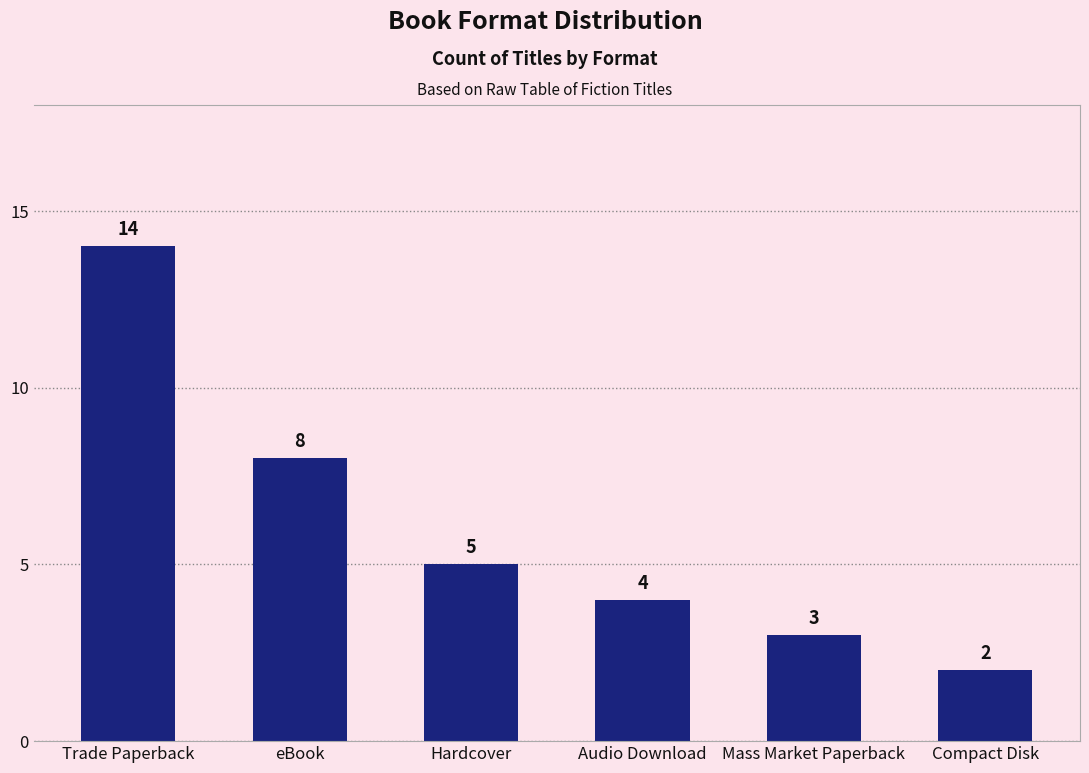

True or false: the data shows 14 at Trade Paperback.

True